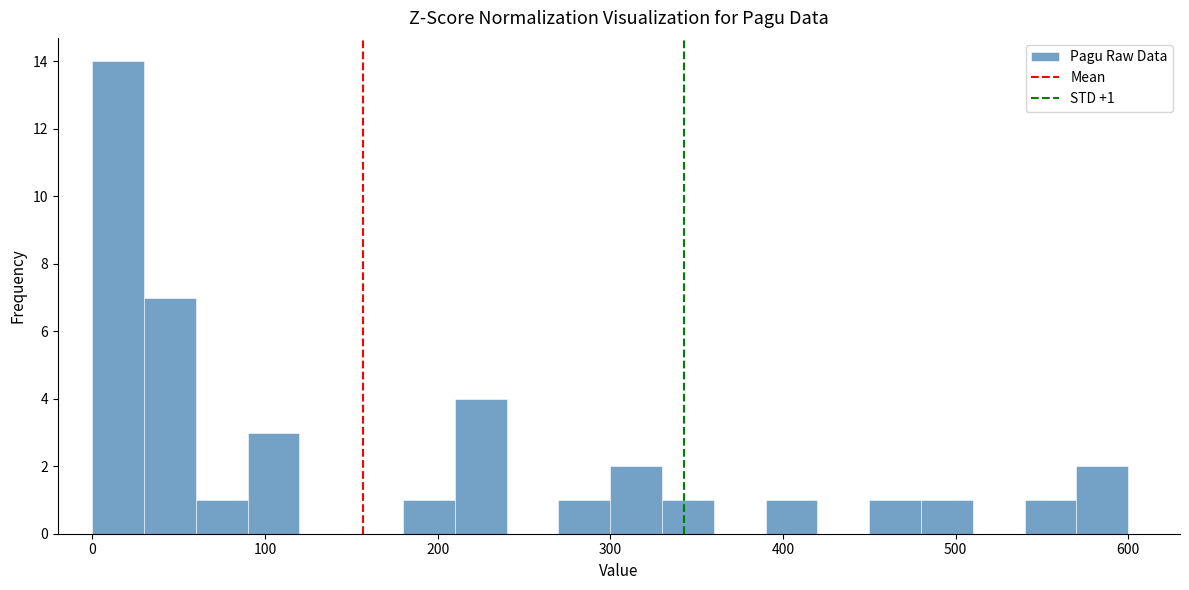

Around what value on the x-axis is the tallest bar? Give the approximate position of its centre, as read against the axis.

20